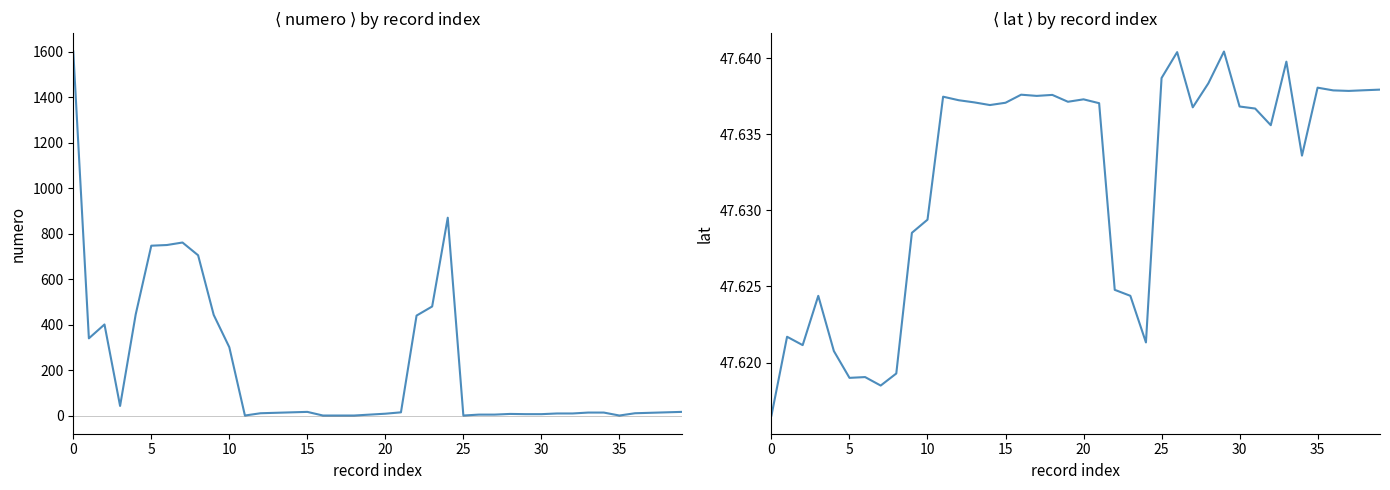

True or false: lat has more than 1 interior local peaks.

True